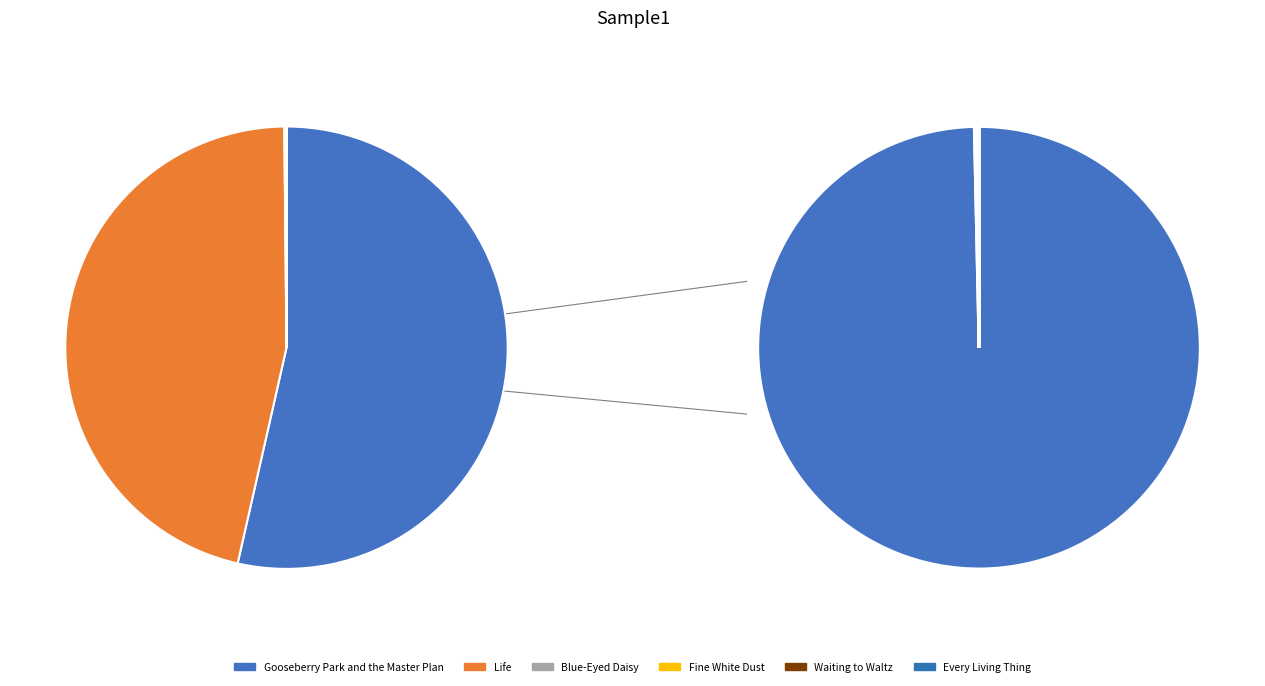

Rank the categories by value from highest to lowest.

Gooseberry Park and the Master Plan, Life, Blue-Eyed Daisy, Fine White Dust, Waiting to Waltz, Every Living Thing